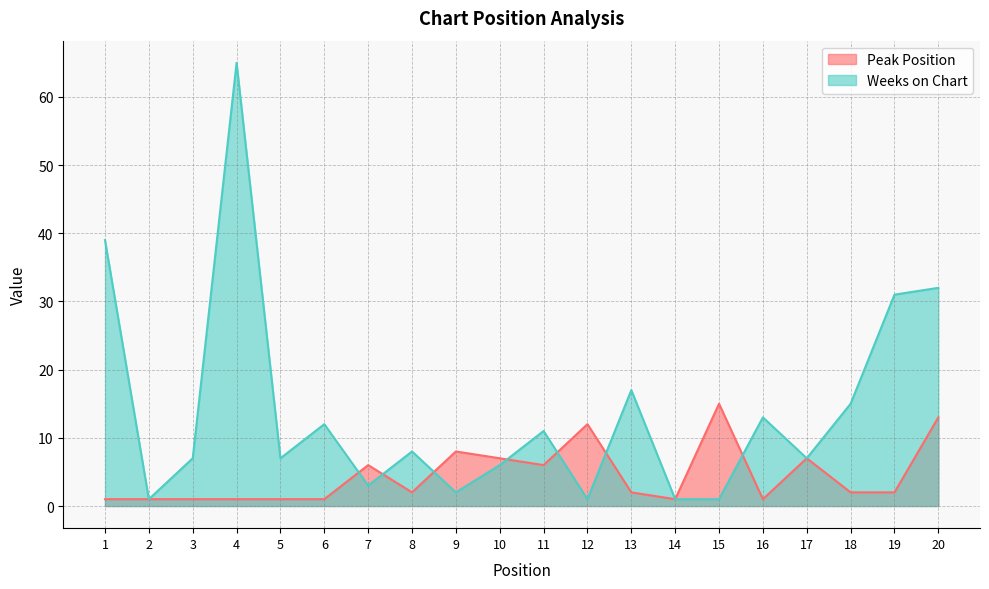

What is the value of the Weeks on Chart point at the 15th from the left?

1